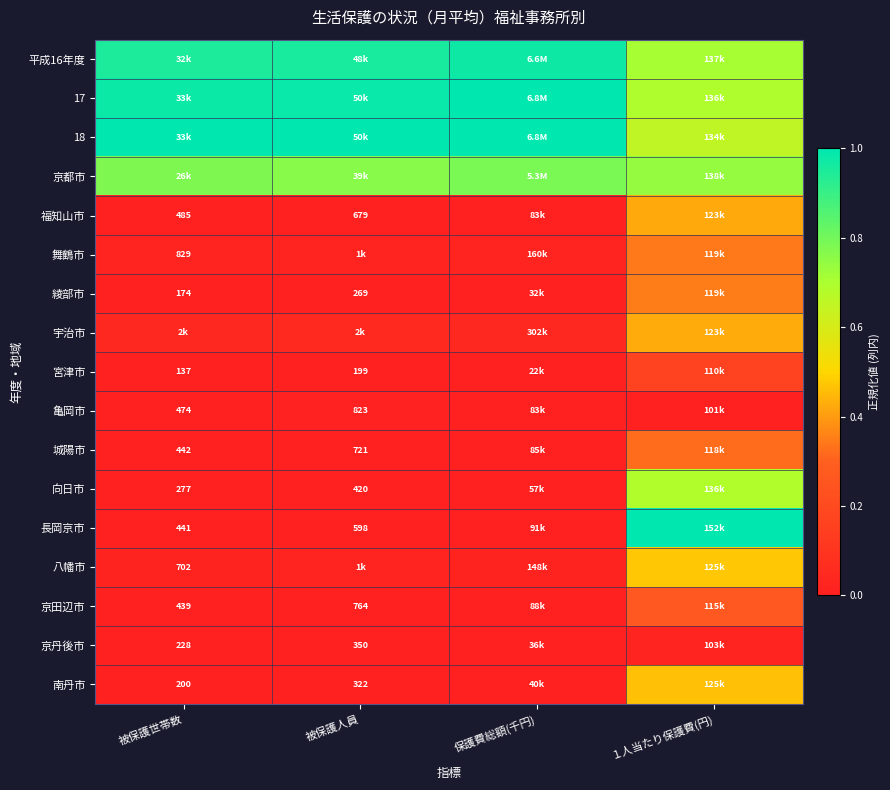

What is the spread (max minus min) of values at １人当たり保護費(円)?

1.0